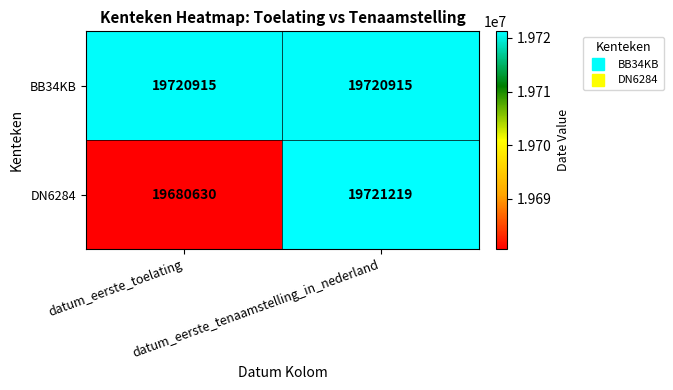

Which series has the largest range (max minus min)?

DN6284